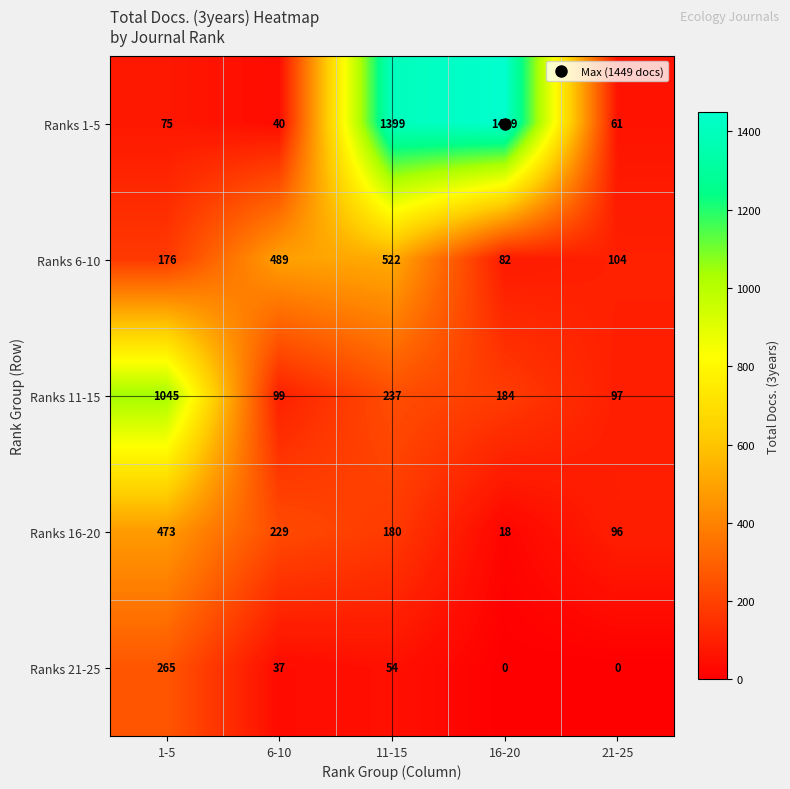

At which label is Ranks 21-25 closest to 132?

11-15